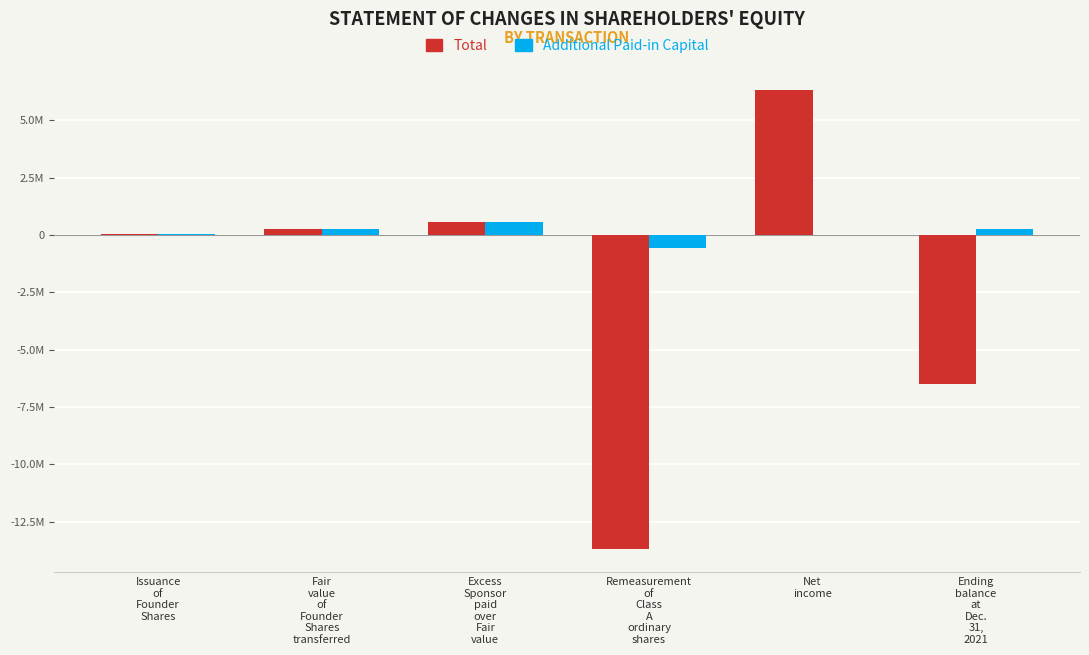

List the series in order of their peak value, highest first.

Total, Additional Paid-in Capital